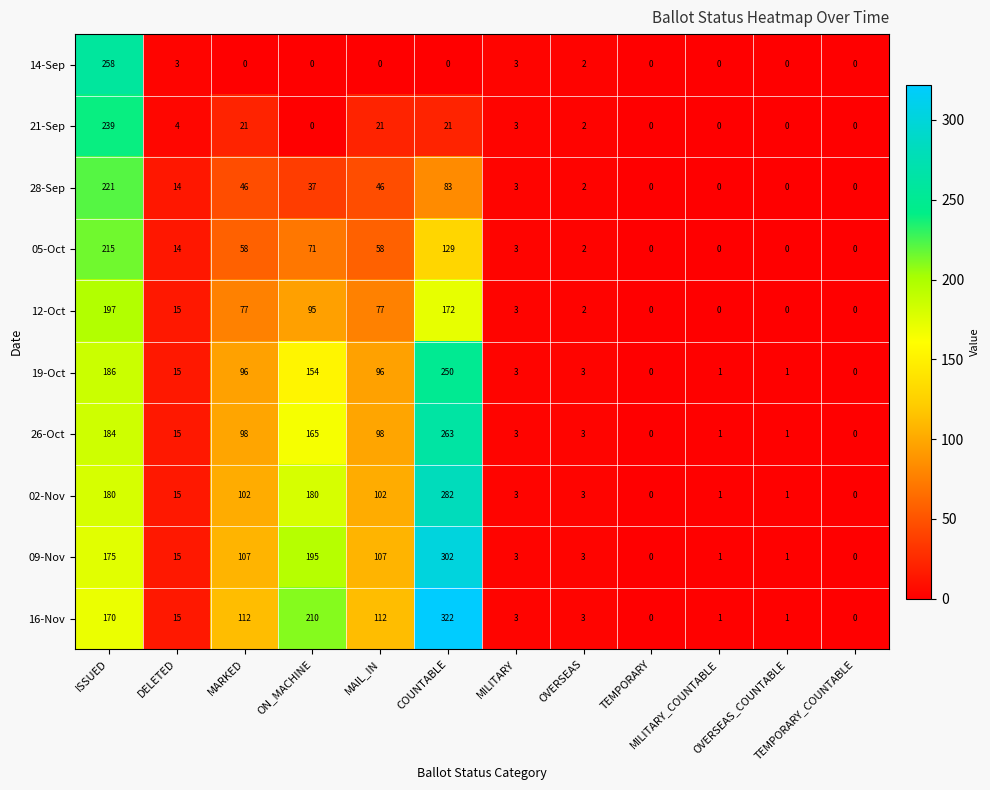

What is the maximum value shown in the chart?

322